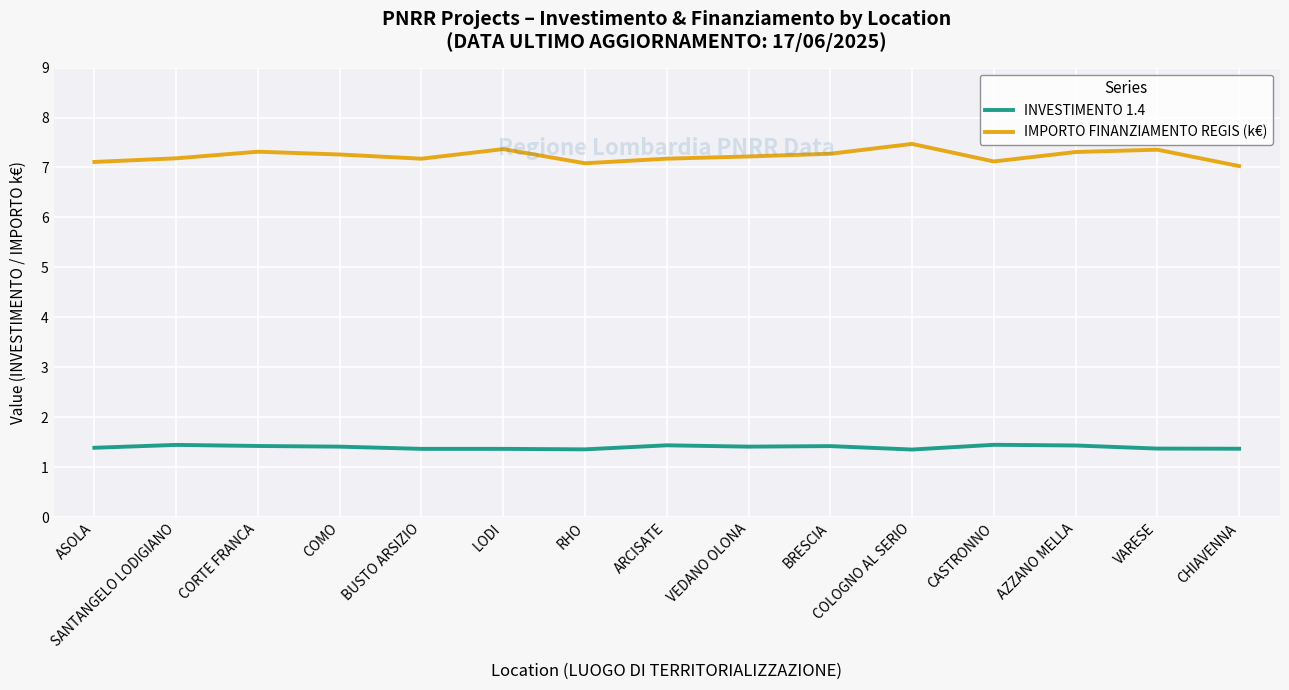

True or false: IMPORTO FINANZIAMENTO REGIS (k€) and INVESTIMENTO 1.4 cross at least once.

False